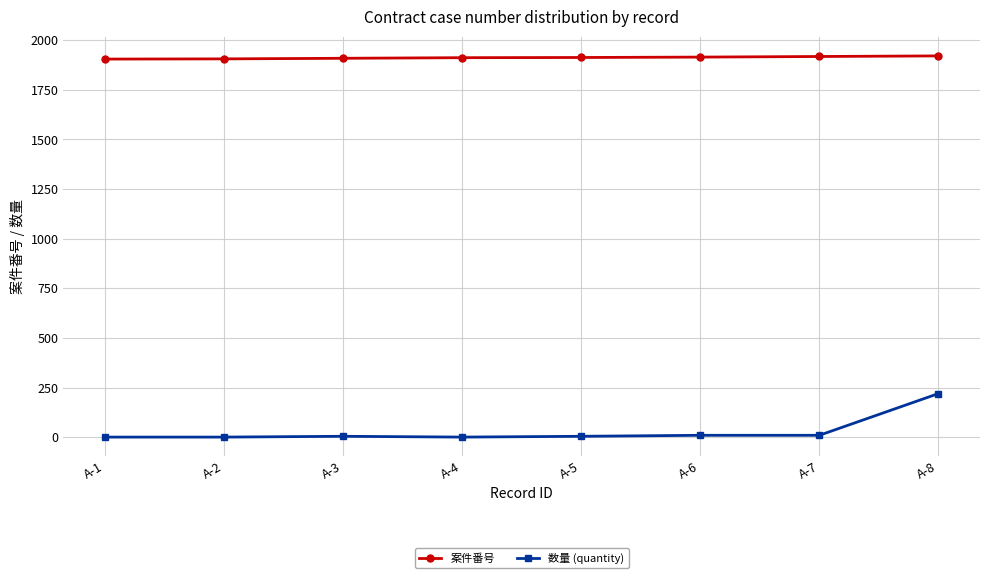

What are all the series names shown in the legend?

案件番号, 数量 (quantity)